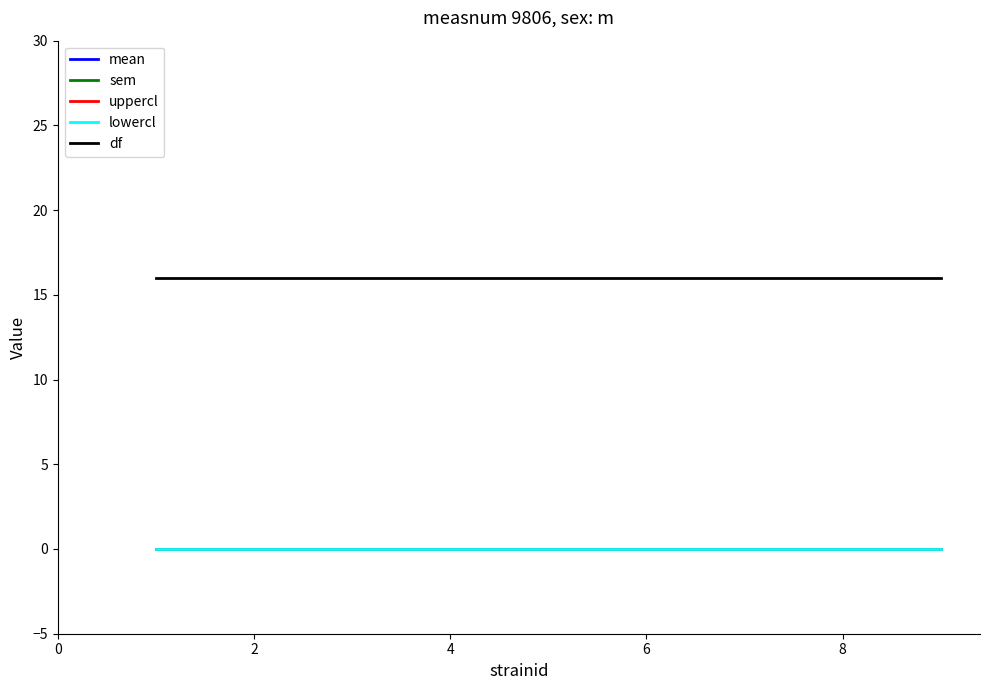

How many lines are shown in the chart?

5